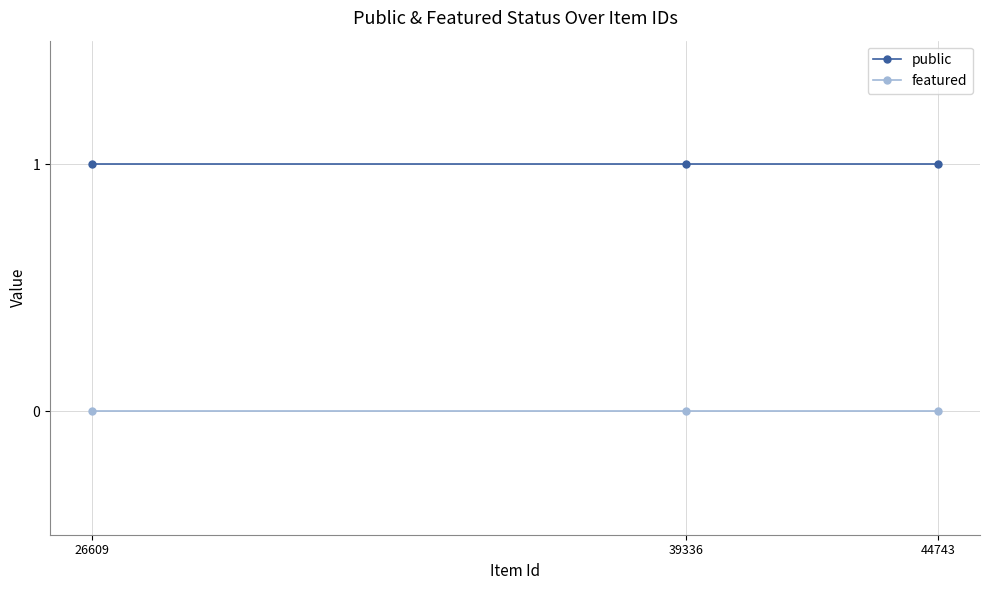

What is the approximate value of public at 39336?

1